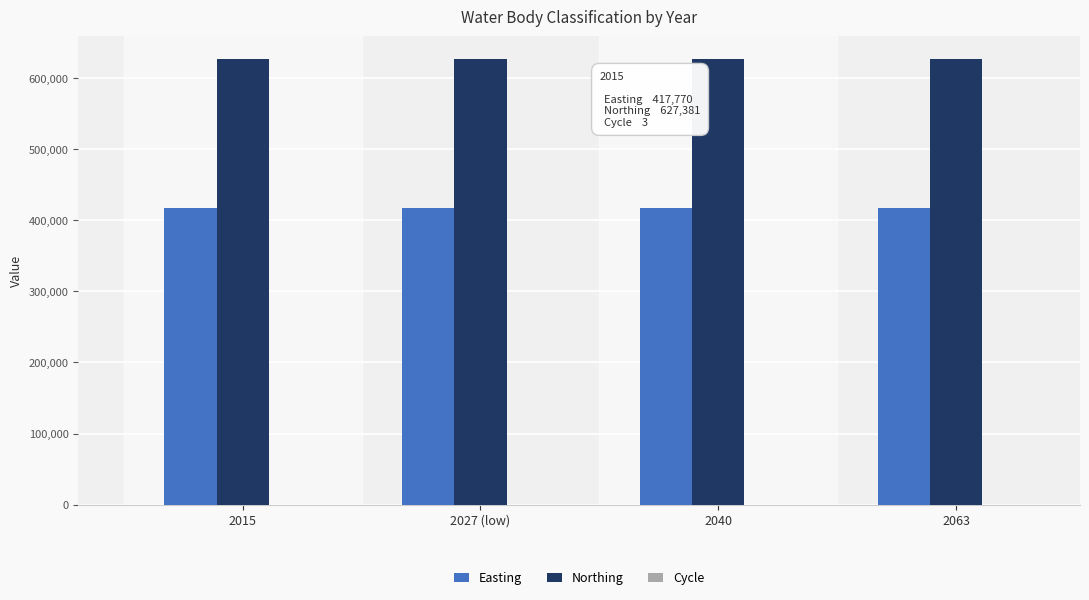

What is the sum of all Easting values?

1671080